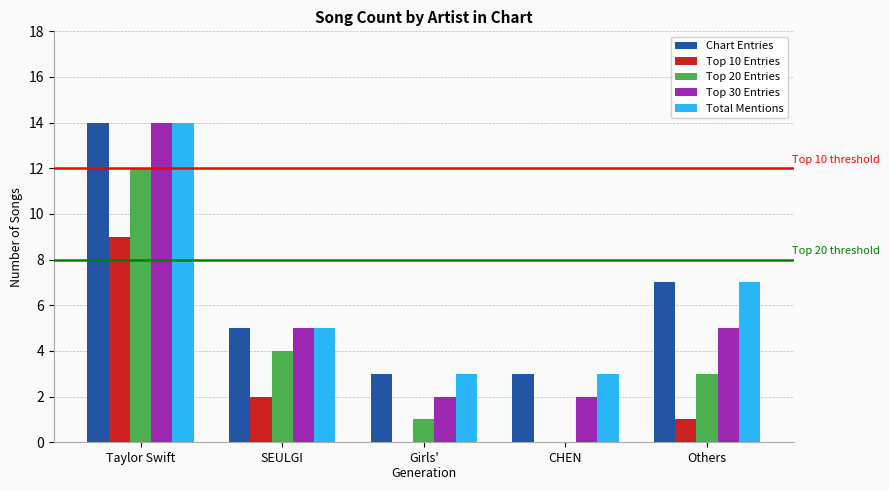

At which category is the sum across all series the highest?

Taylor Swift